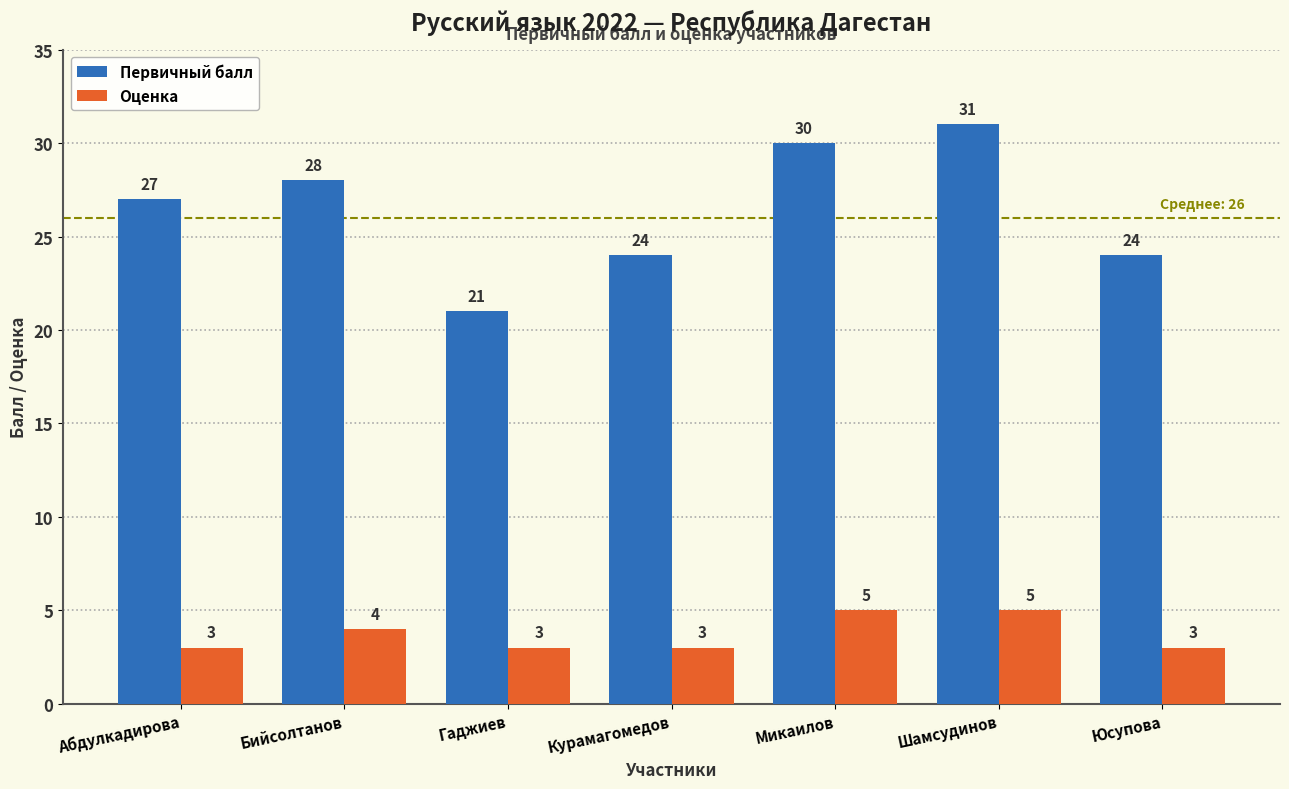

At how many categories does at least one series exceed 22?

6